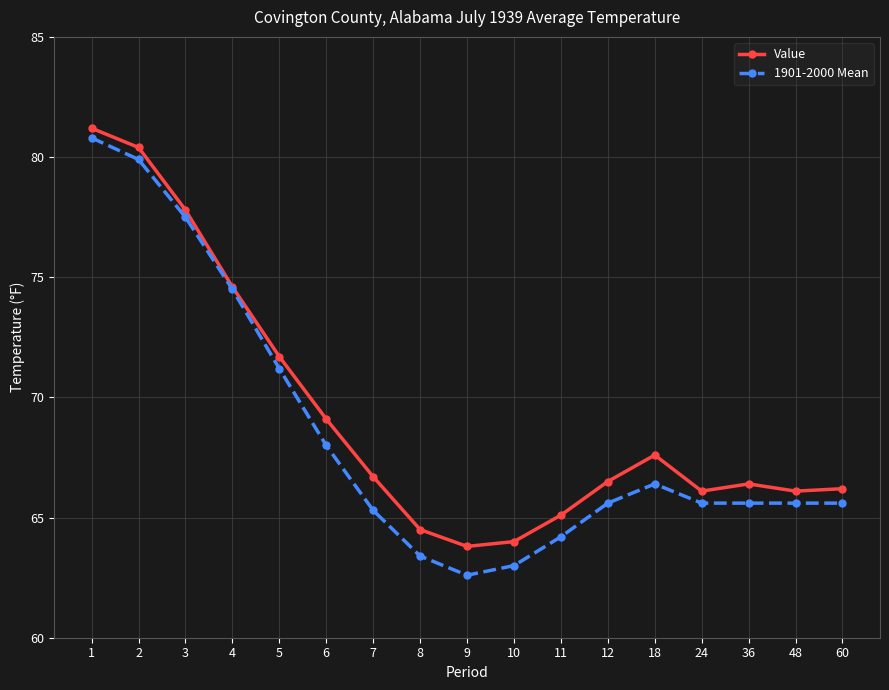

How many series are shown in this chart?

2